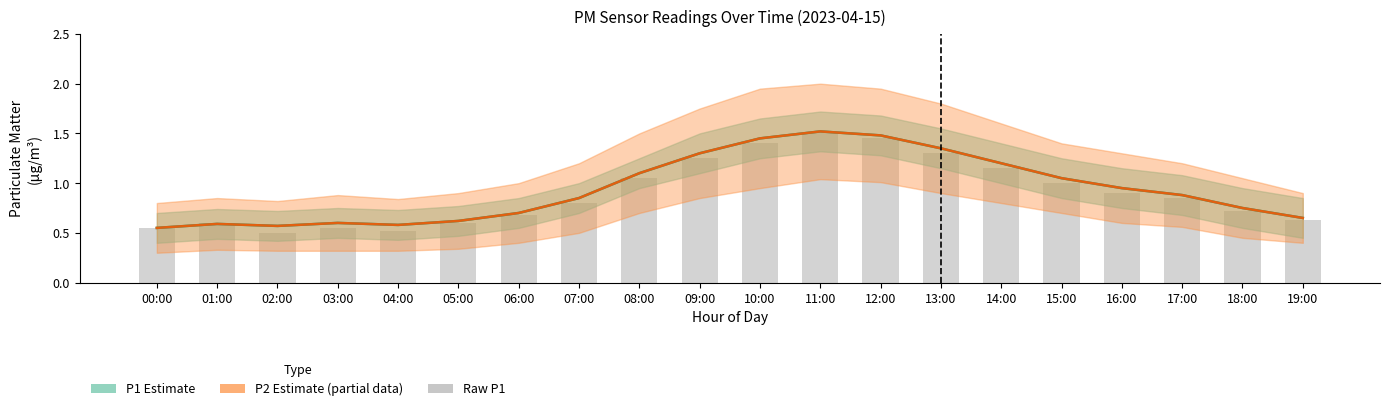

What value does the Raw P1 series have at 19:00?

0.6